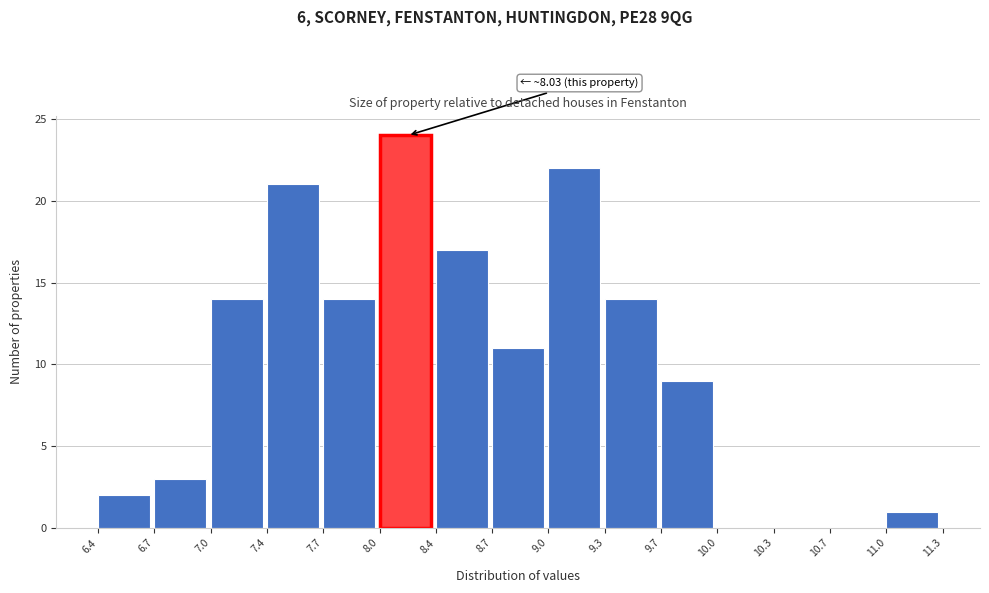

Which range on the x-axis has the tallest bar?

8.0 to 8.4